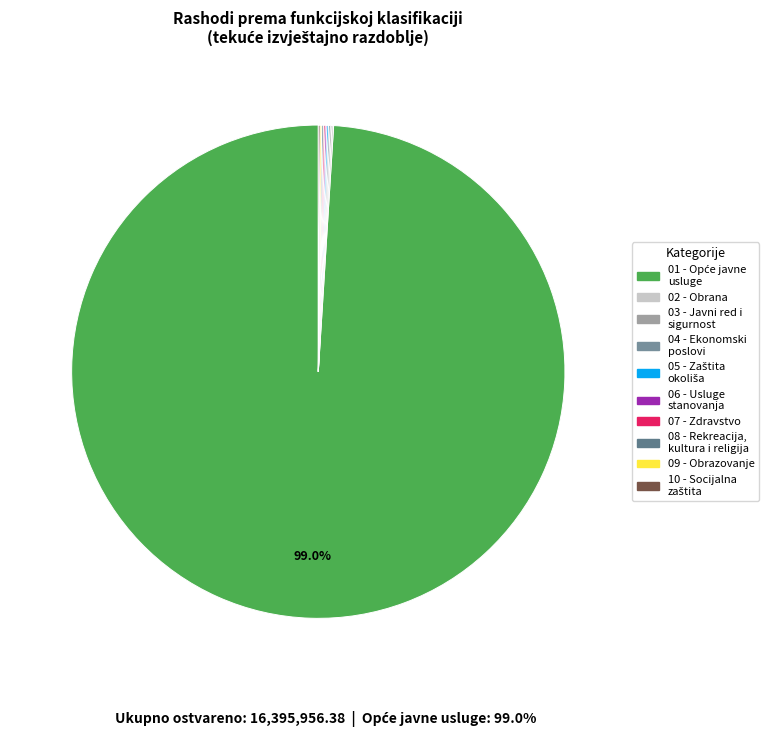

Which category has the biggest portion of the pie?

Opće javne usluge